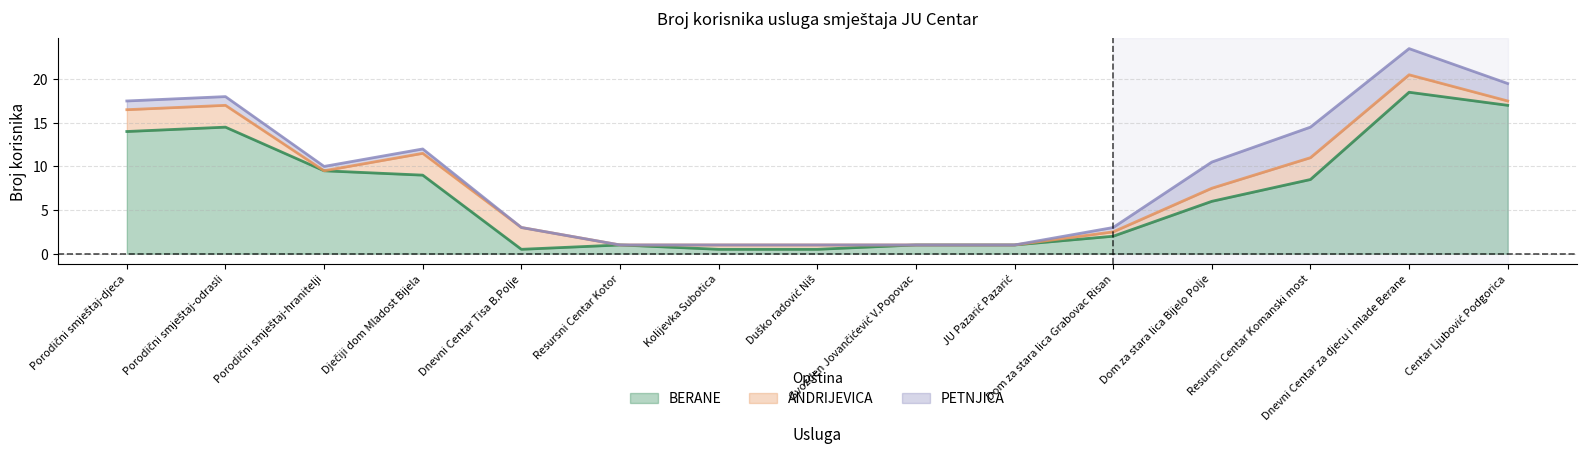

What is the highest value of the BERANE series?

18.5